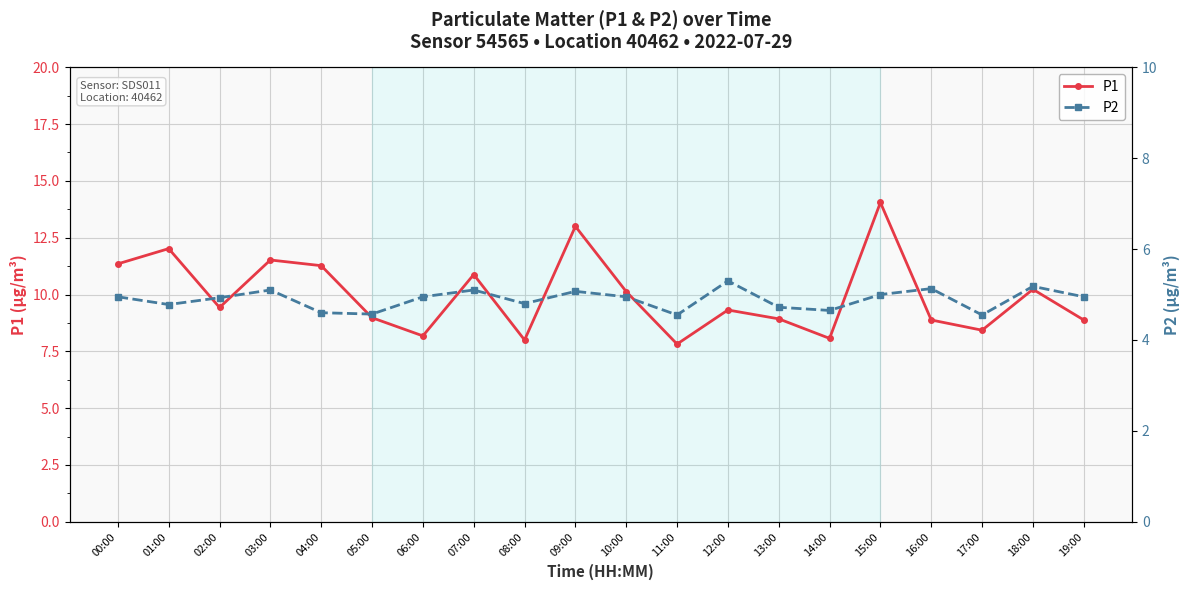

Read the P1 value at 15:00.

14.1